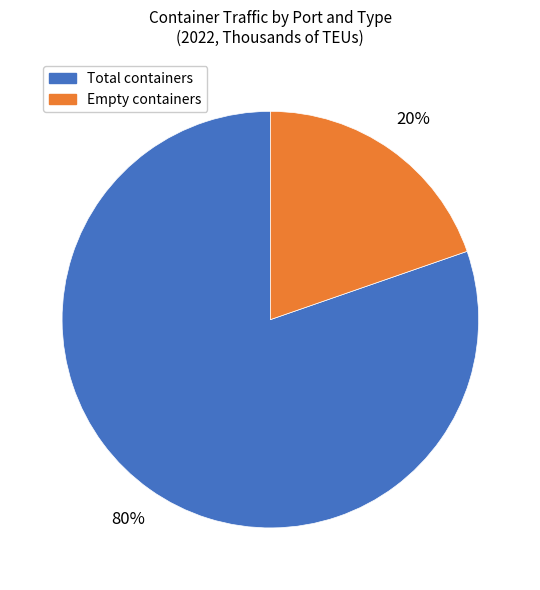

To the nearest percent, what is the average slice percentage?

50%